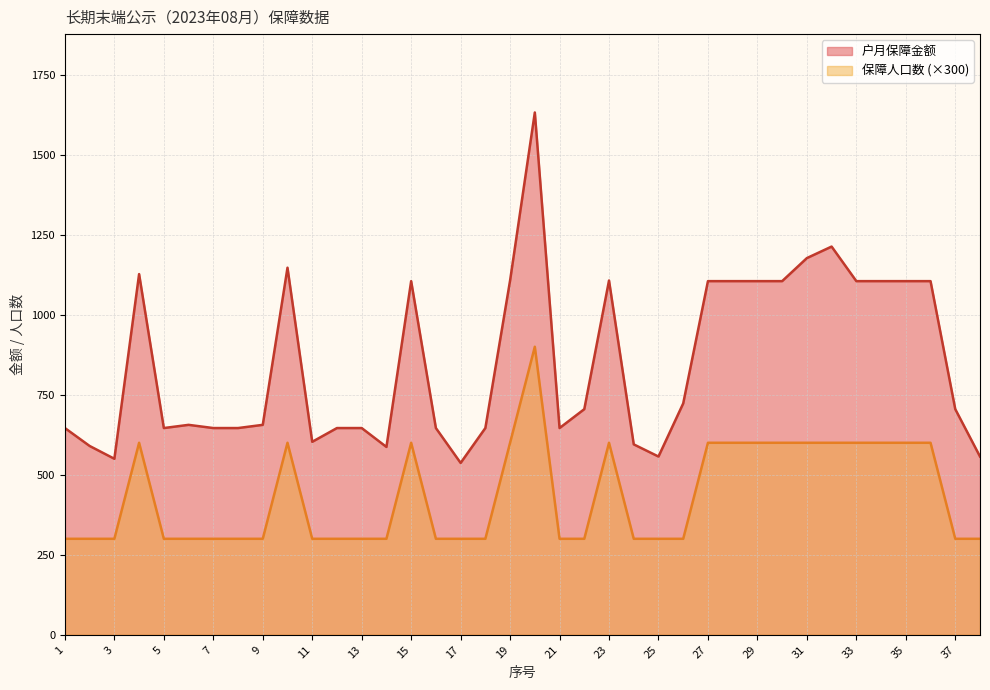

At 23, list the series in order from smallest to largest.

保障人口数 (×300), 户月保障金额